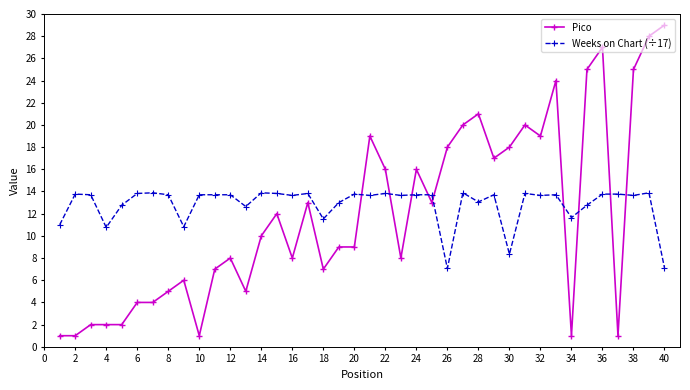

Which series has the largest range (max minus min)?

Pico